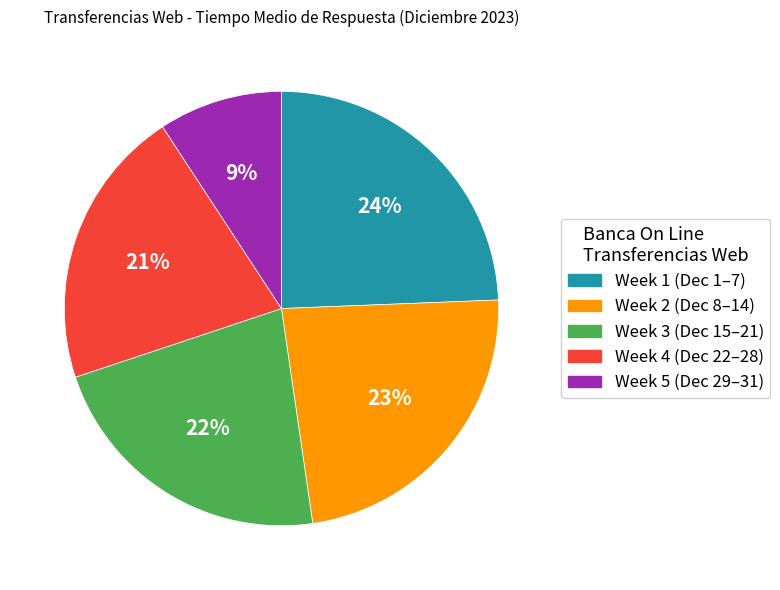

To the nearest percent, what is the average slice percentage?

20%